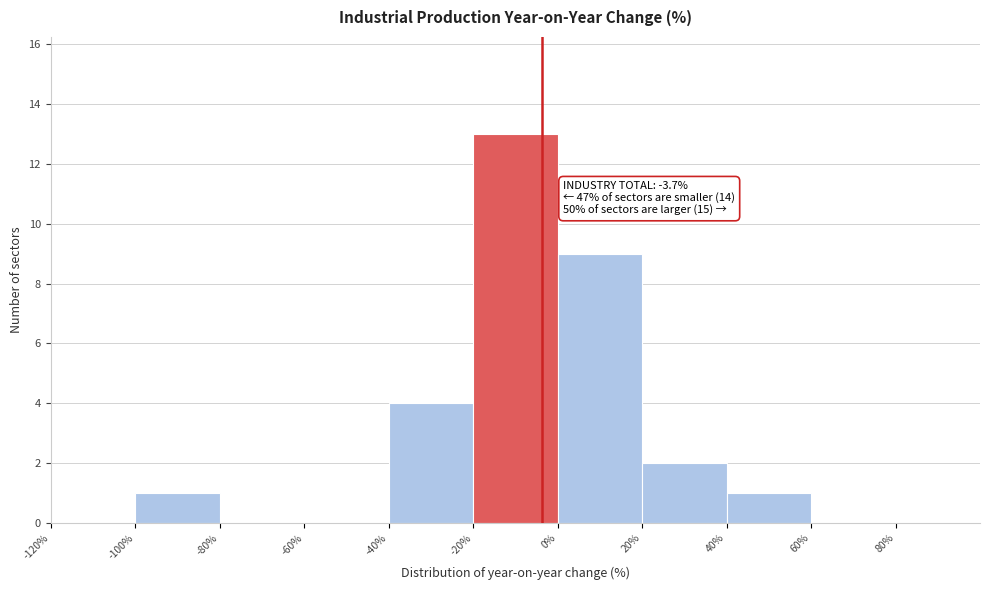

Over which range of the x-axis is the bar tallest?

-20 to 0